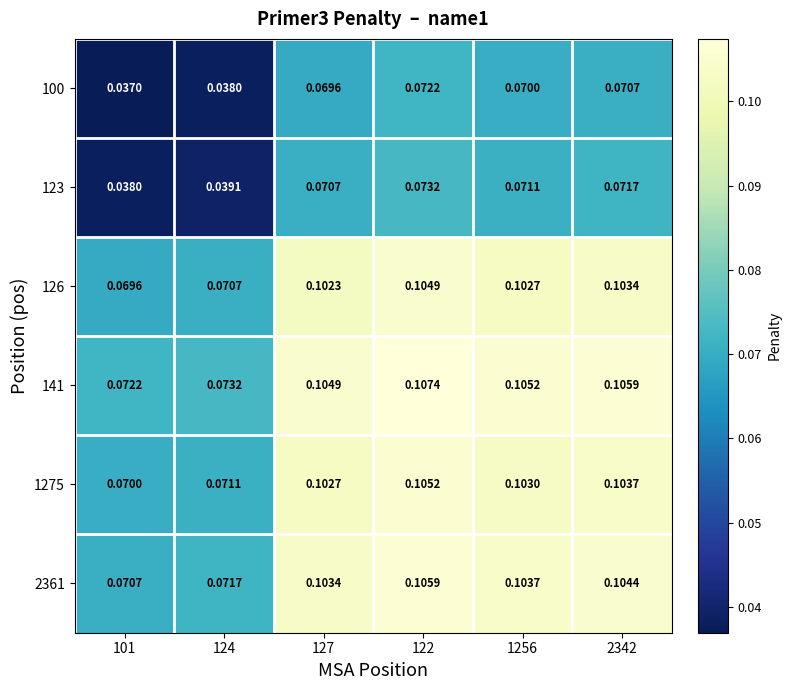

Which series has the largest total across all categories?

141